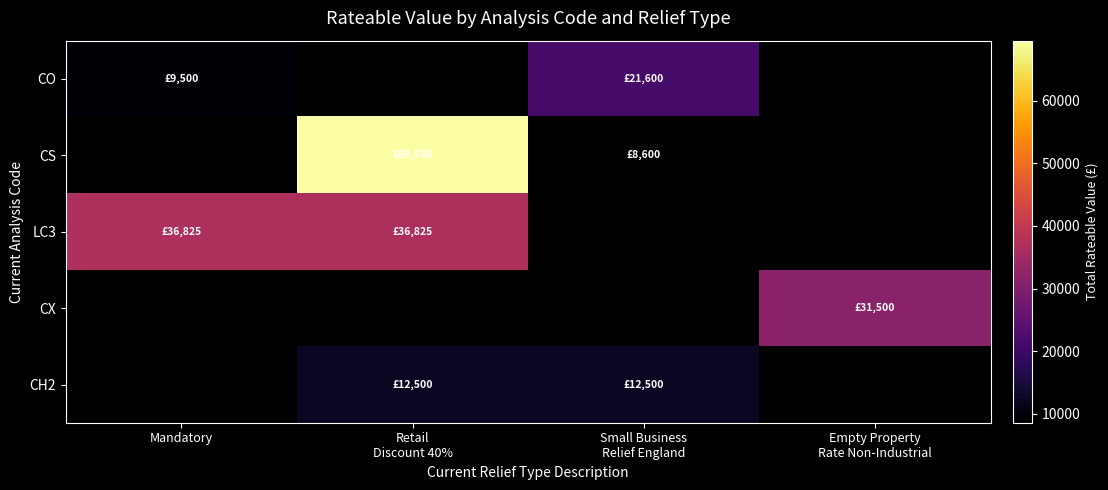

The value of CS at Retail Discount 40% is 34791.9. True or false?

False